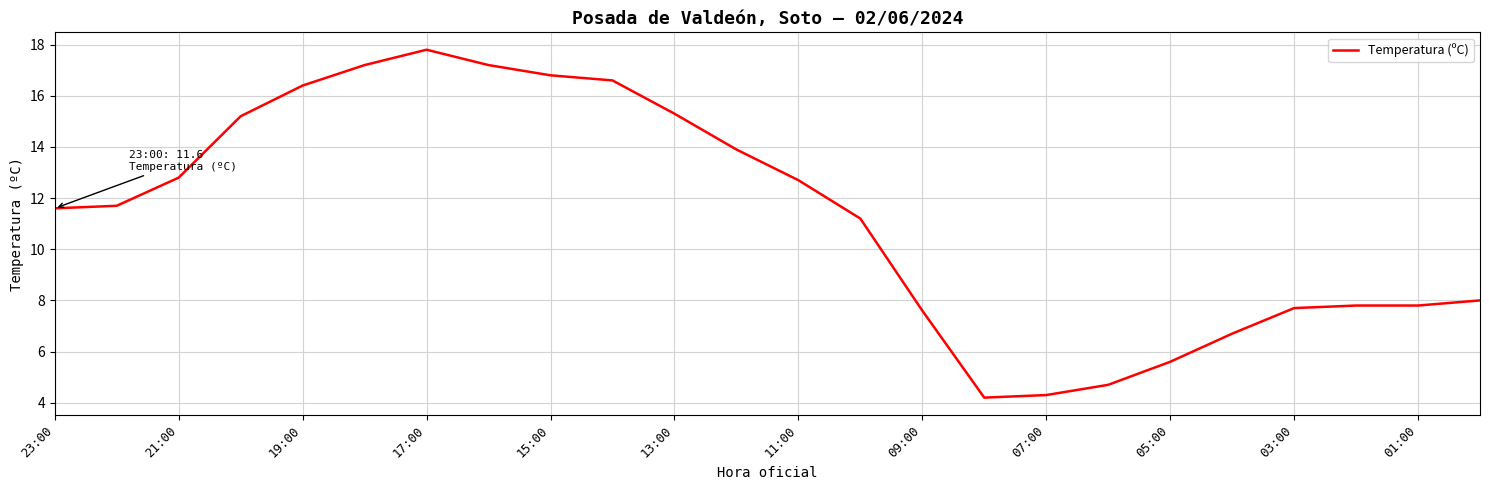

True or false: there are more than 2 points higher than both neighbors.

False